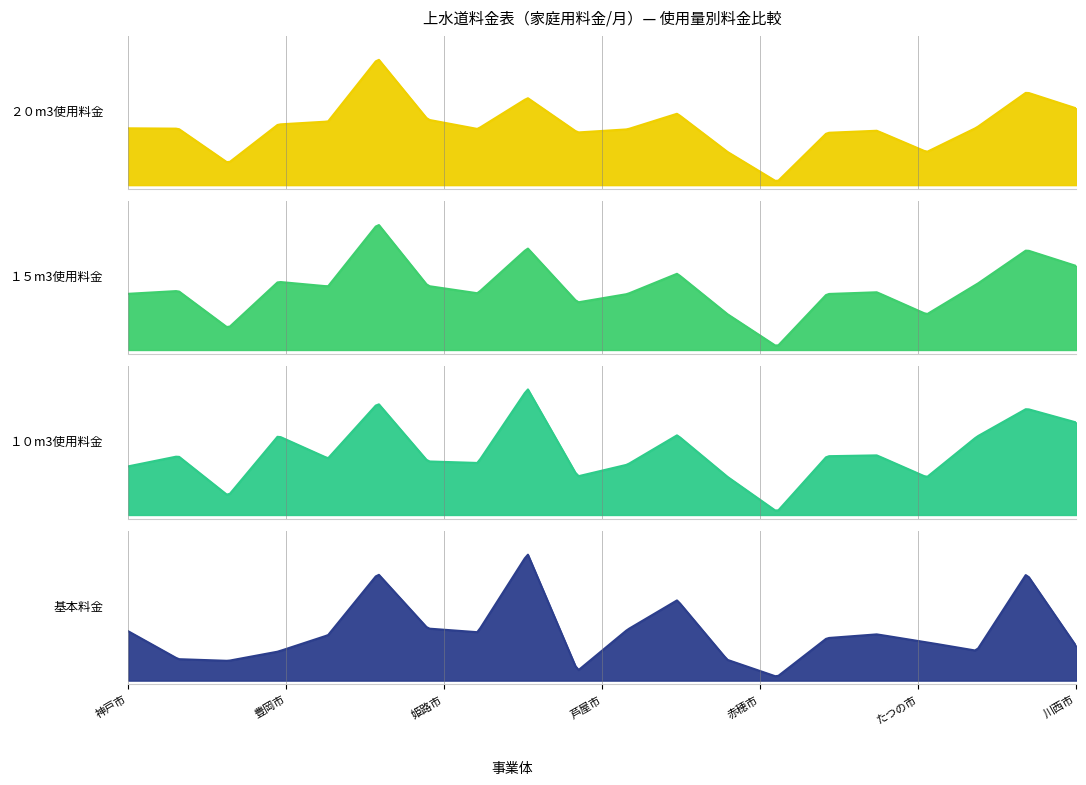

True or false: １０m3使用料金 and １５m3使用料金 cross at least once.

False